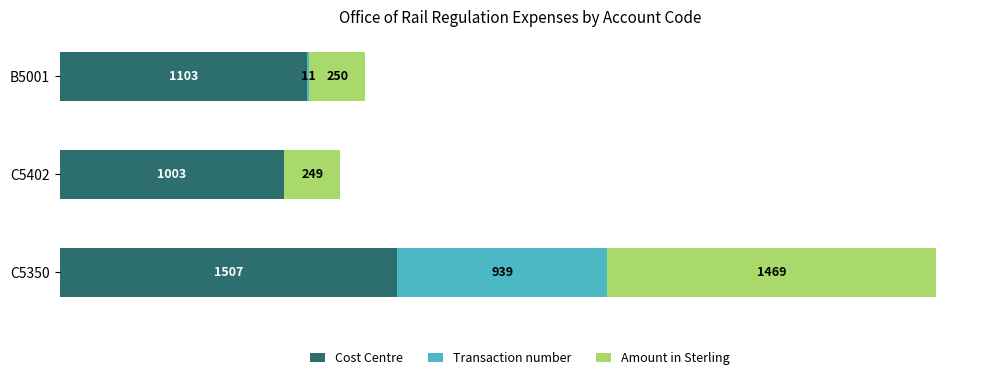

At which label is Cost Centre closest to 1255?

B5001